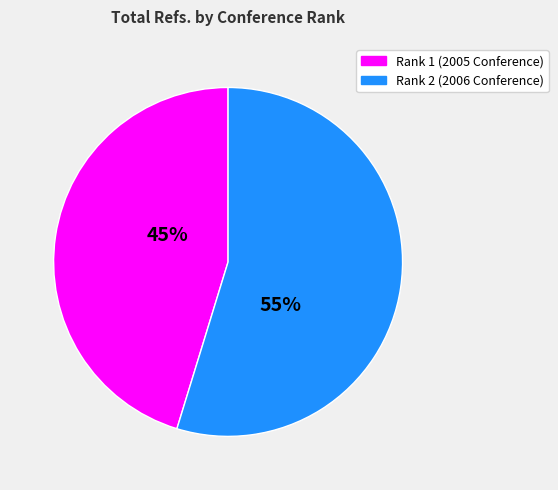

Which has a higher value, Rank 2 (2006 Conference) or Rank 1 (2005 Conference)?

Rank 2 (2006 Conference)